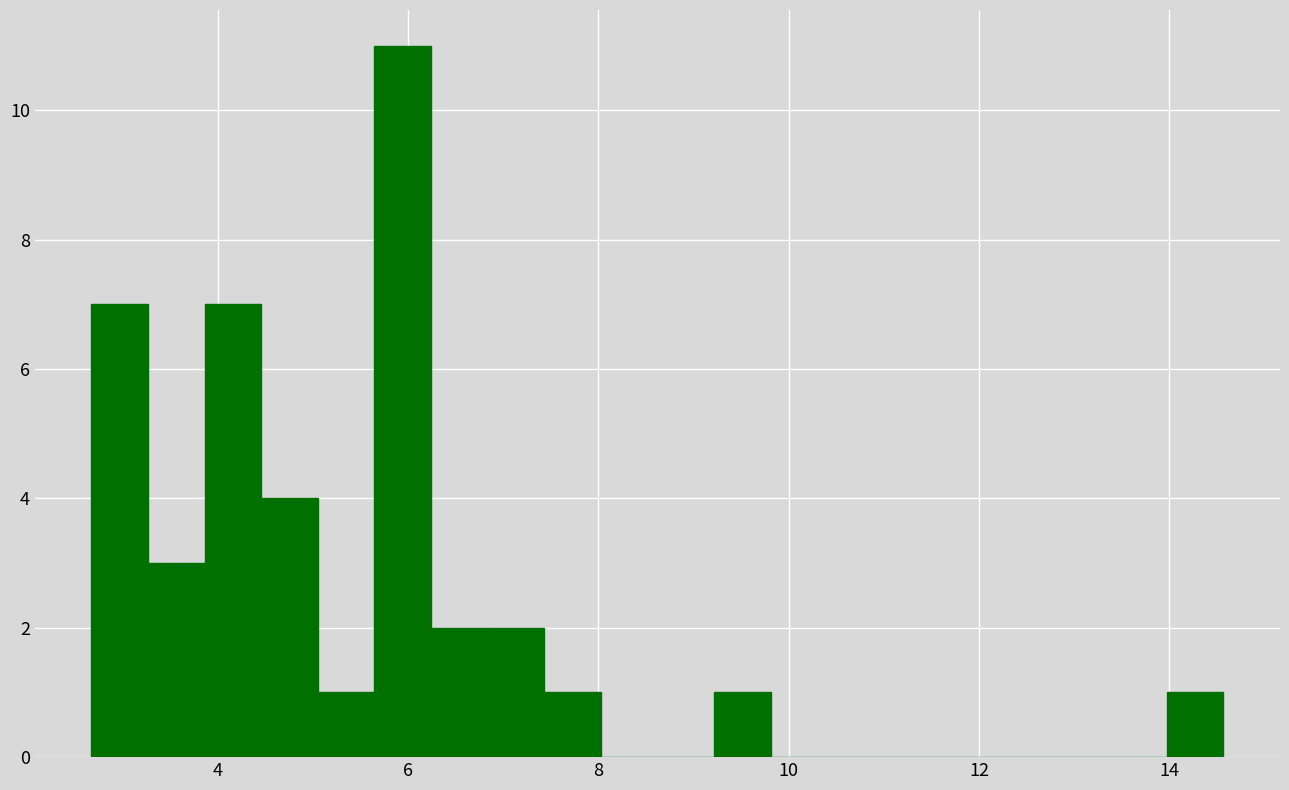

Around what value on the x-axis is the tallest bar? Give the approximate position of its centre, as read against the axis.

6.0